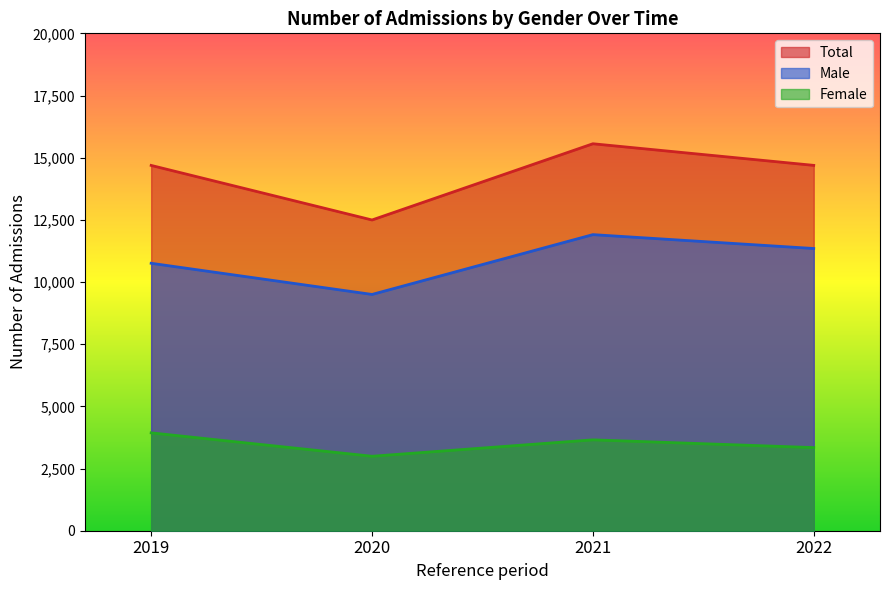

How many series are shown in this chart?

3